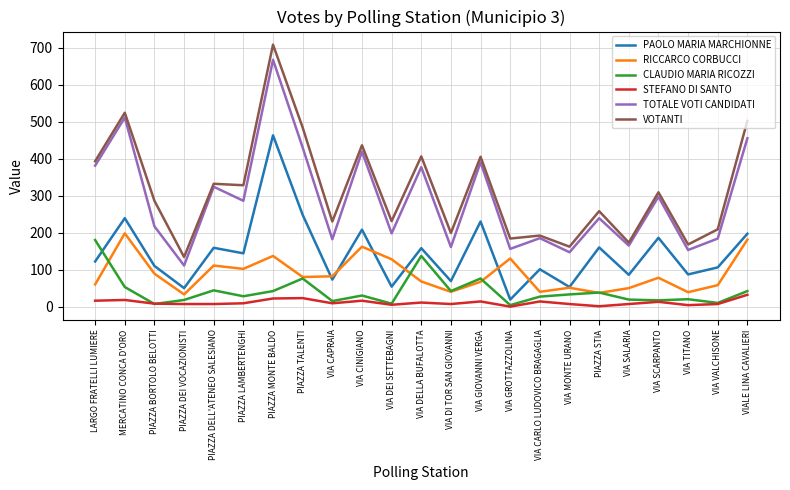

Is it true that CLAUDIO MARIA RICOZZI equals 79 at VIA DELLA BUFALOTTA?

False